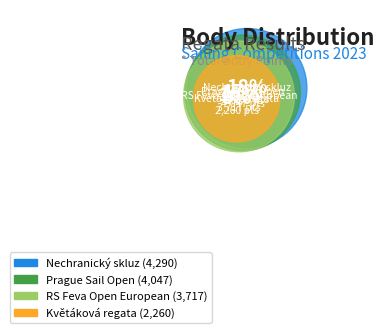

The Nechranický skluz slice represents 18% of the pie. True or false?

True